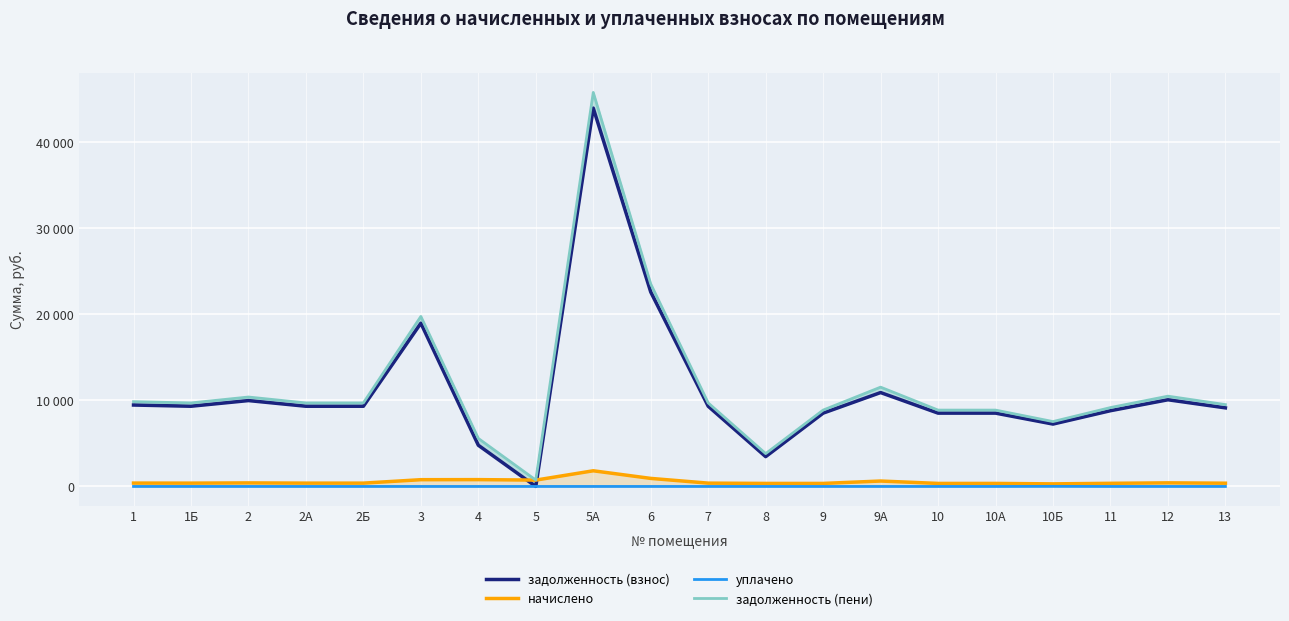

What is the maximum value shown in the chart?

45801.5